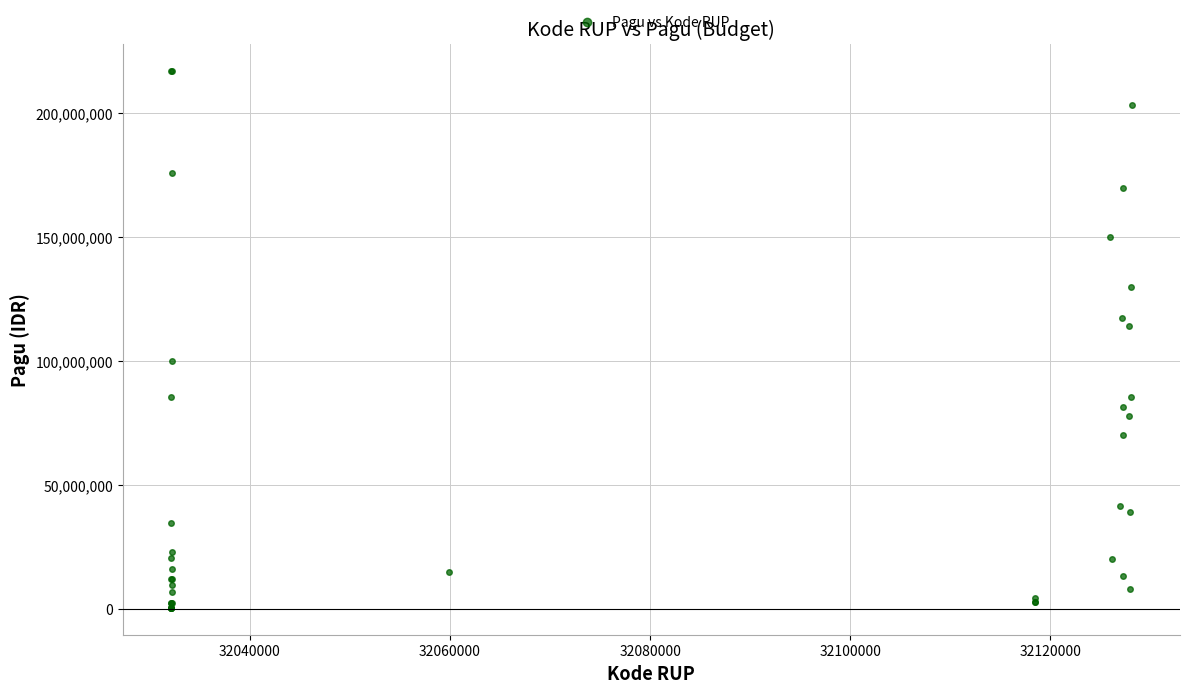

What Y value in the scatter plot is closest to 108830000?

114296000